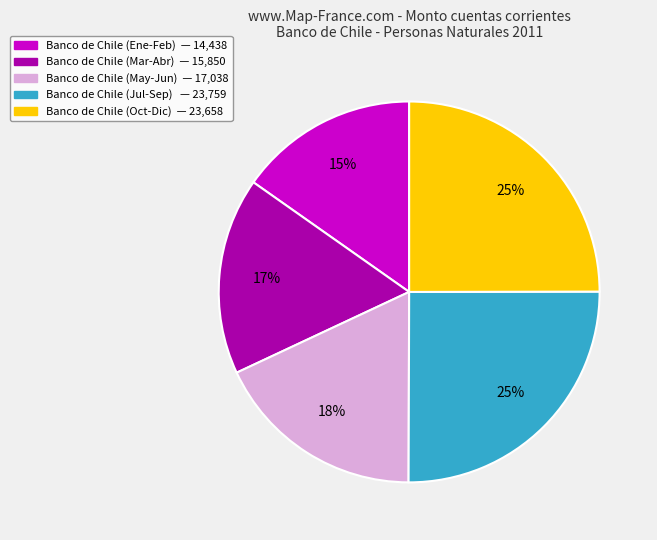

Is there any slice that represents more than half of the pie?

No